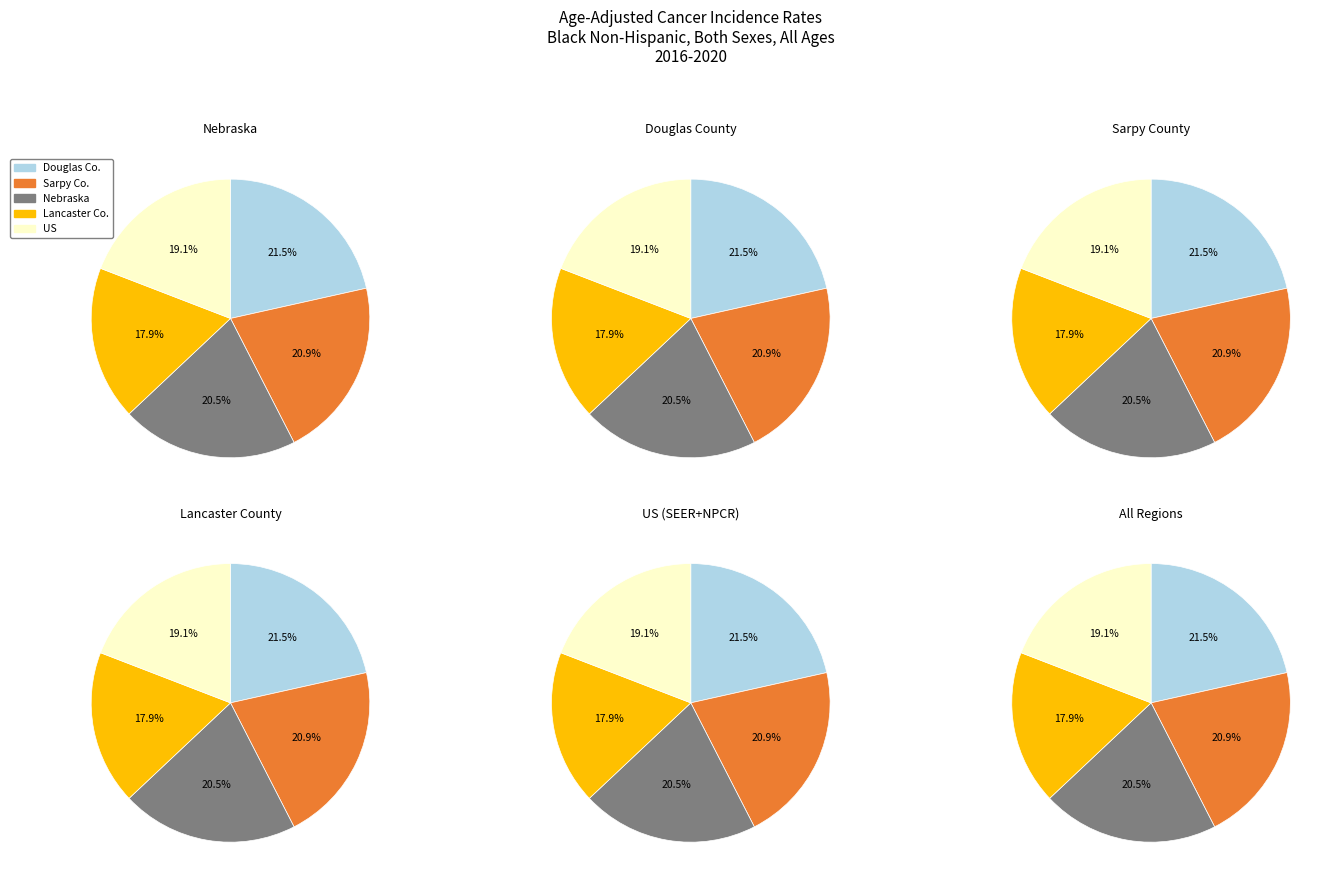

What is the smallest slice in the pie chart?

Lancaster County